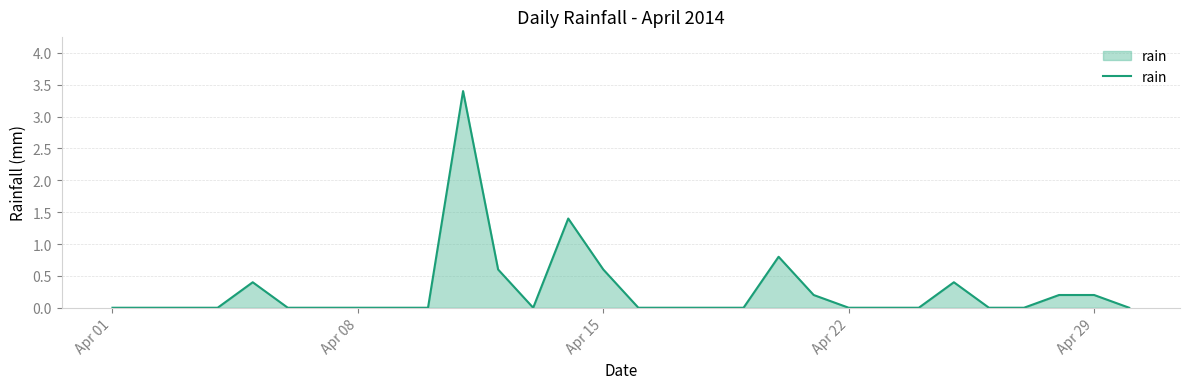

What is the difference between the maximum and minimum values?

3.4